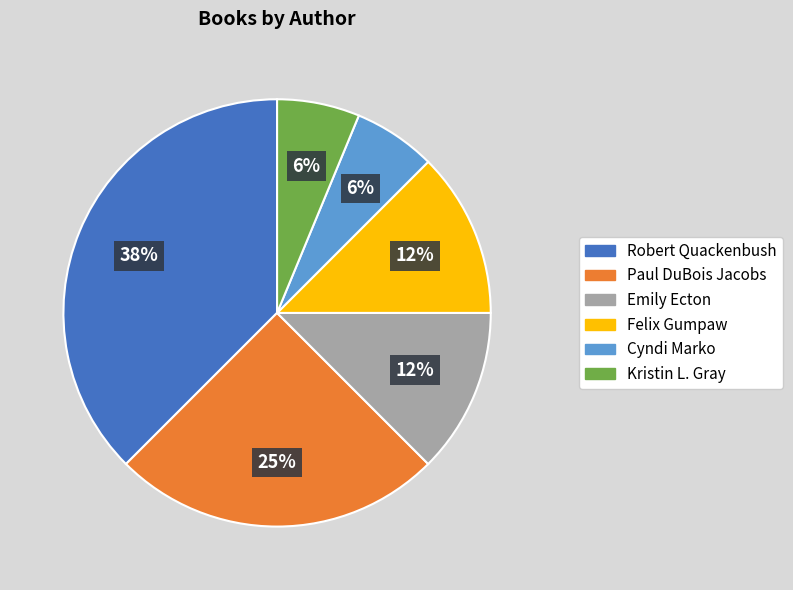

To the nearest percent, what is the average slice percentage?

17%